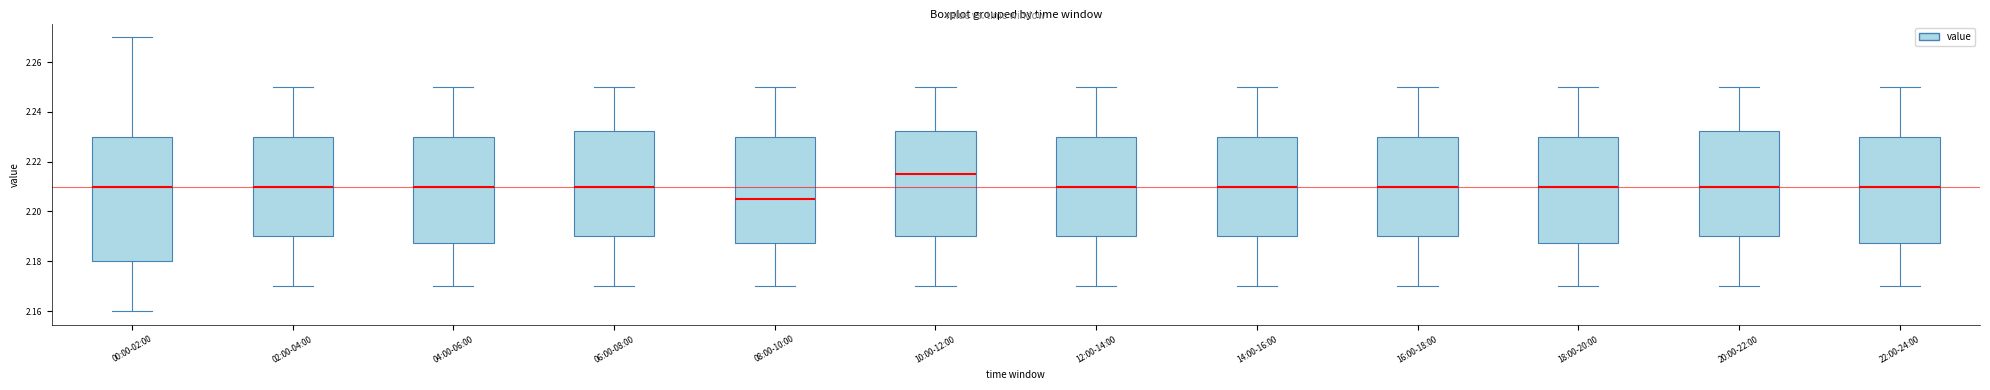

Which box is the tallest, from its lower edge to its upper edge?

00:00-02:00